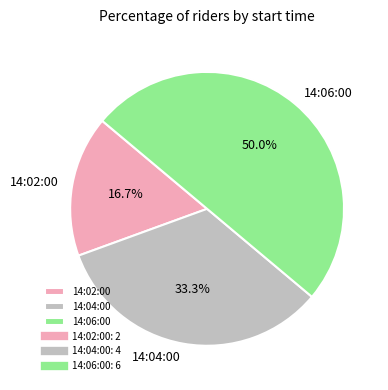

To the nearest percent, what is the average slice percentage?

33%